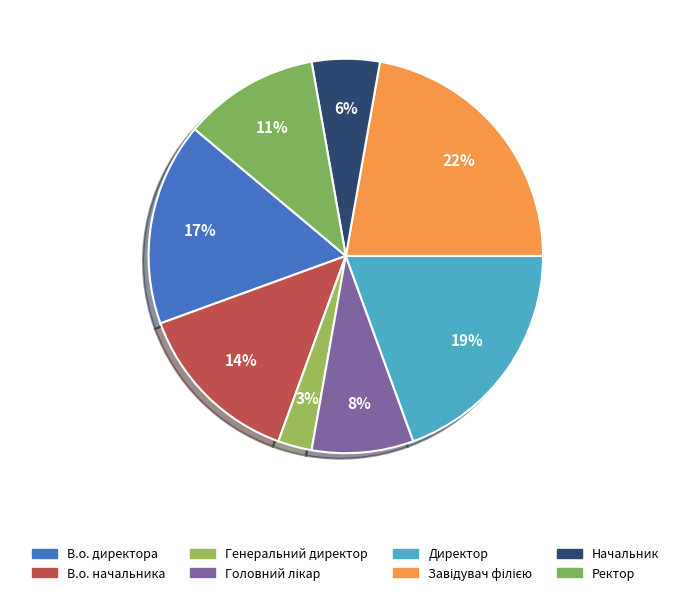

Count the number of slices in the pie.

8